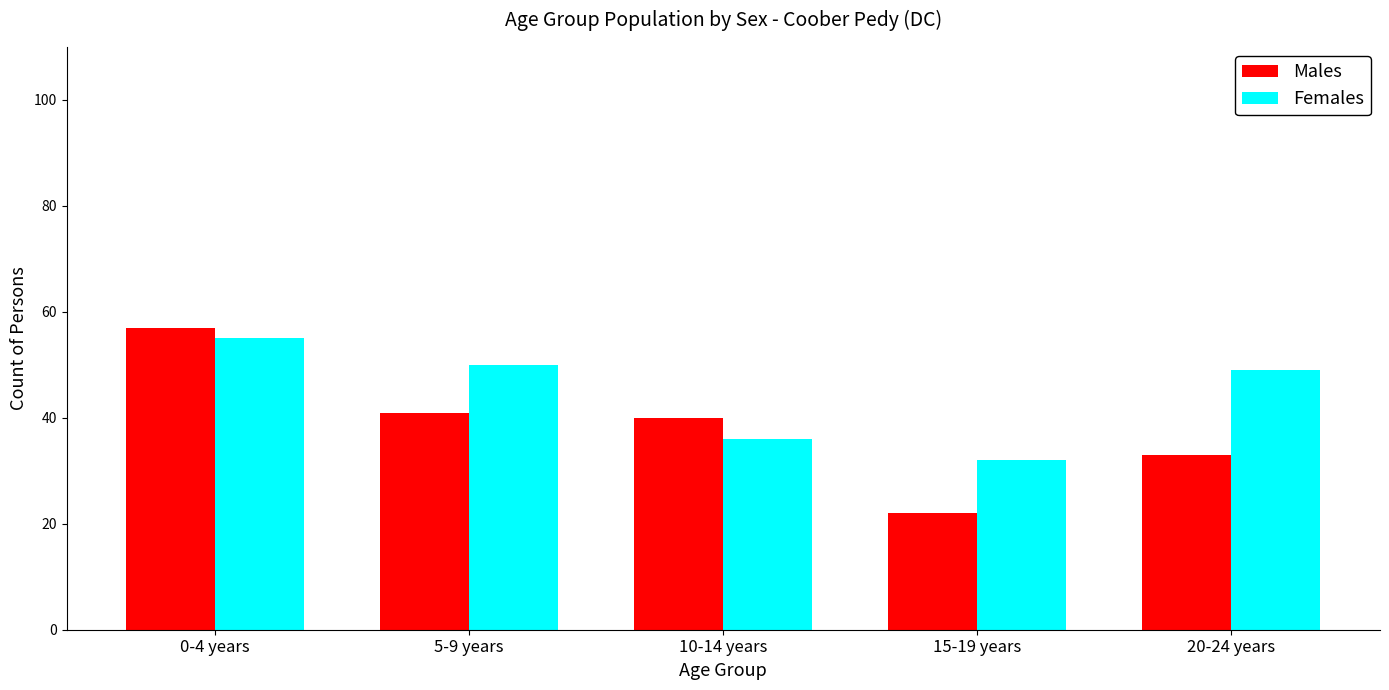

At which label is Males closest to 39?

10-14 years